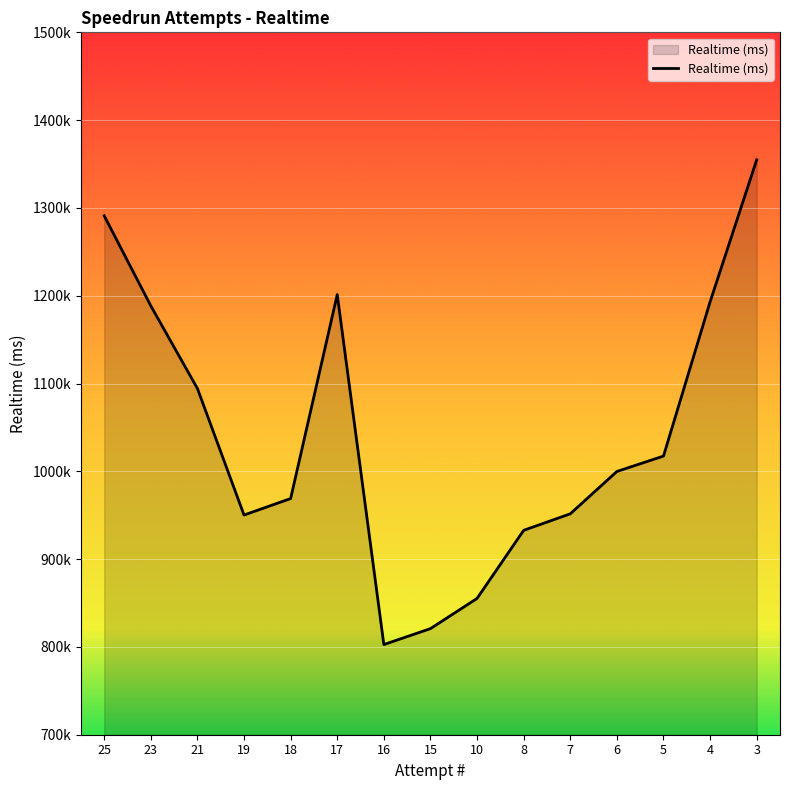

Rank the categories by value from lowest to highest.

16, 15, 10, 8, 19, 7, 18, 6, 5, 21, 23, 4, 17, 25, 3